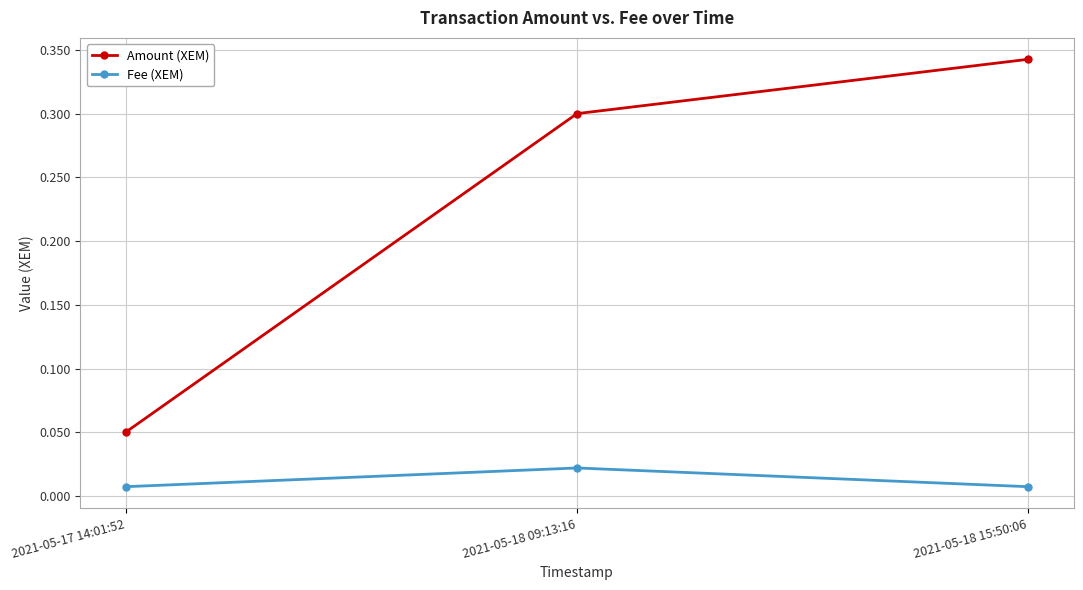

What is the label of the 1st point from the left?

2021-05-17 14:01:52